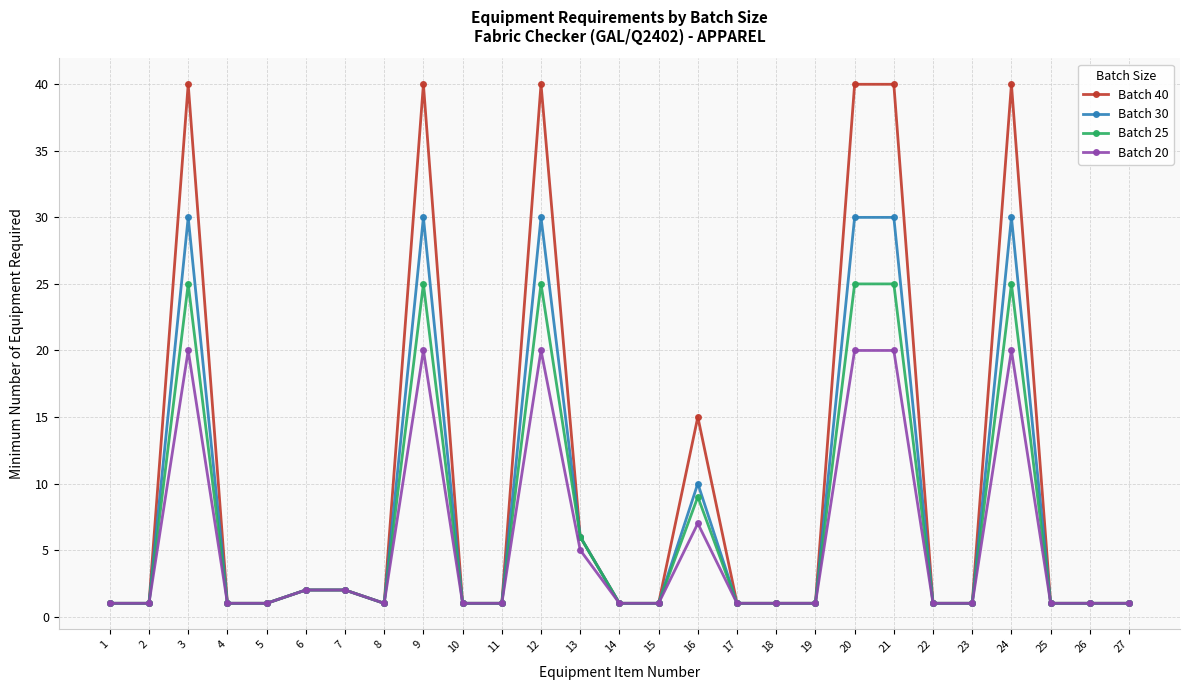

At how many categories does at least one series exceed 35?

6